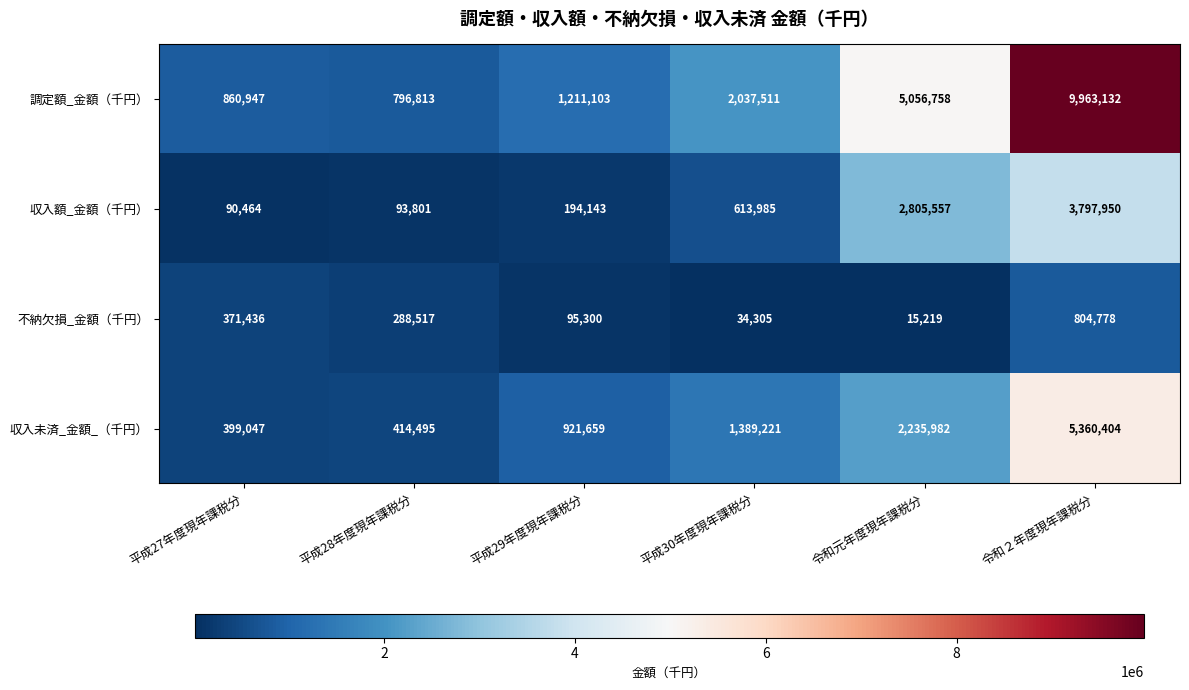

Reading left to right, transcribe all the data shown in this chart.

調定額_金額（千円）: 860947	796813	1211103	2037511	5056758	9963132
収入額_金額（千円）: 90464	93801	194143	613985	2805557	3797950
不納欠損_金額（千円）: 371436	288517	95300	34305	15219	804778
収入未済_金額_（千円）: 399047	414495	921659	1389221	2235982	5360404